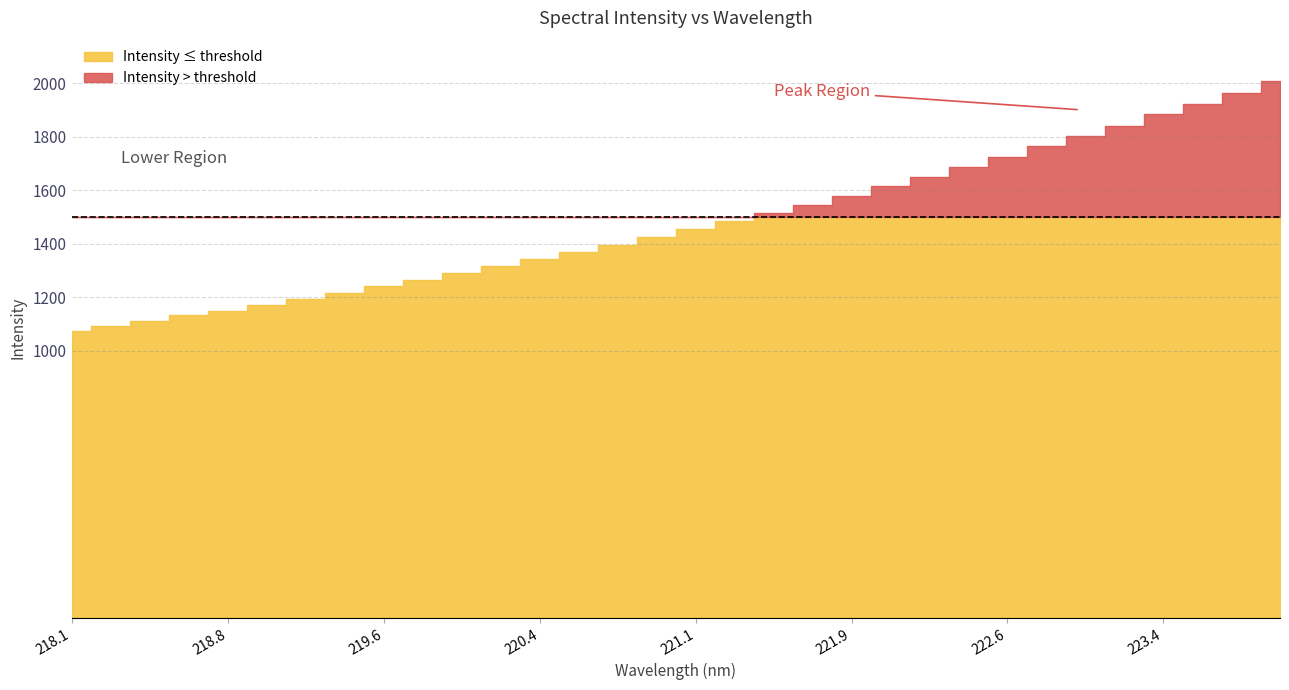

Which category has the lowest value across all series?

218.0596